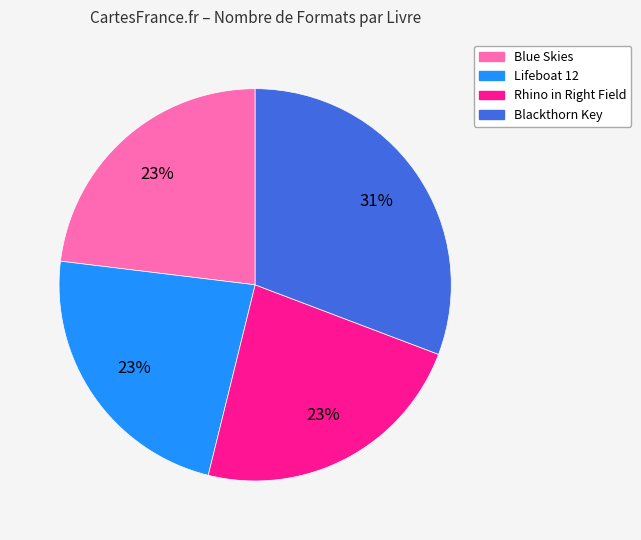

To the nearest percent, what percentage of the pie is Blue Skies?

23%